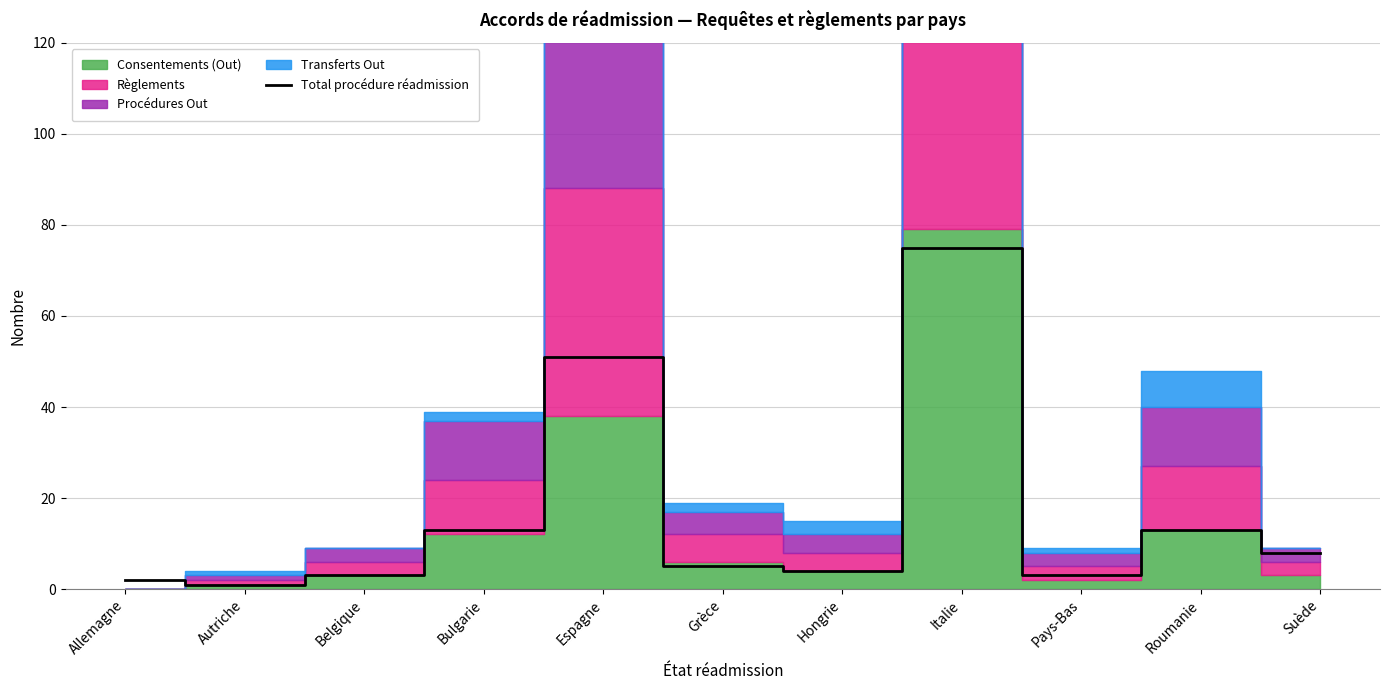

Is it true that the value at Bulgarie is 18?

False